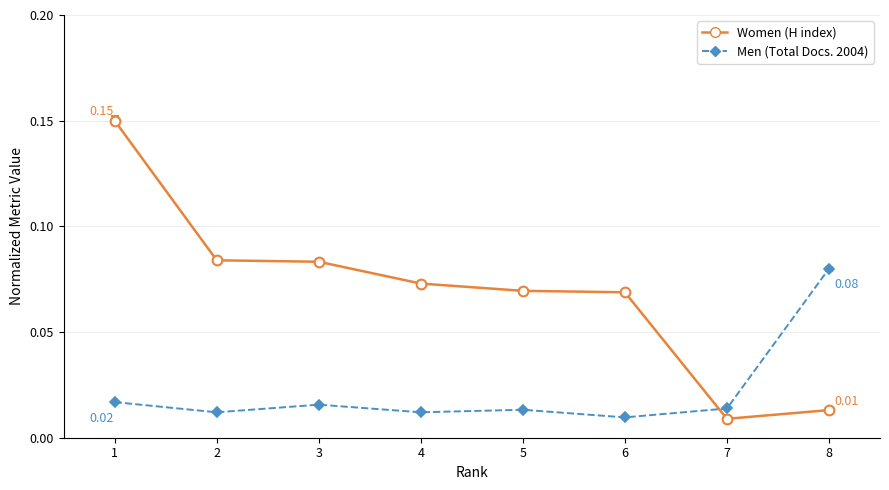

Between 3 and 6, which series saw the biggest shift?

Women (H index)